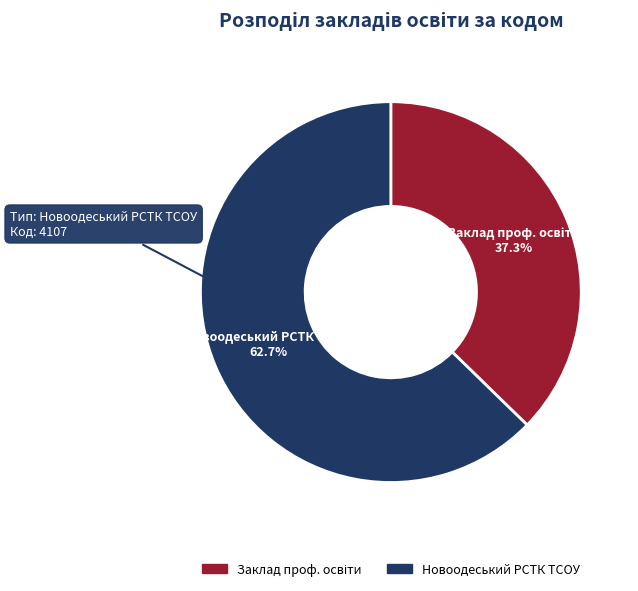

To the nearest percent, what is the difference between the largest and smallest slice percentages?

25%